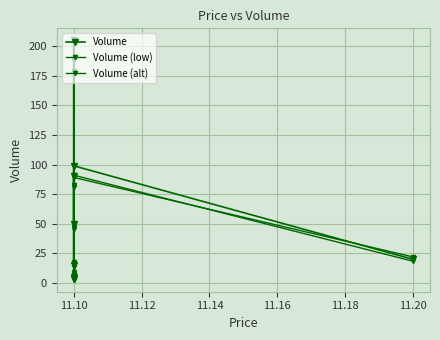

Rank the series by their average value, from lowest to highest.

Volume (low), Volume (alt), Volume